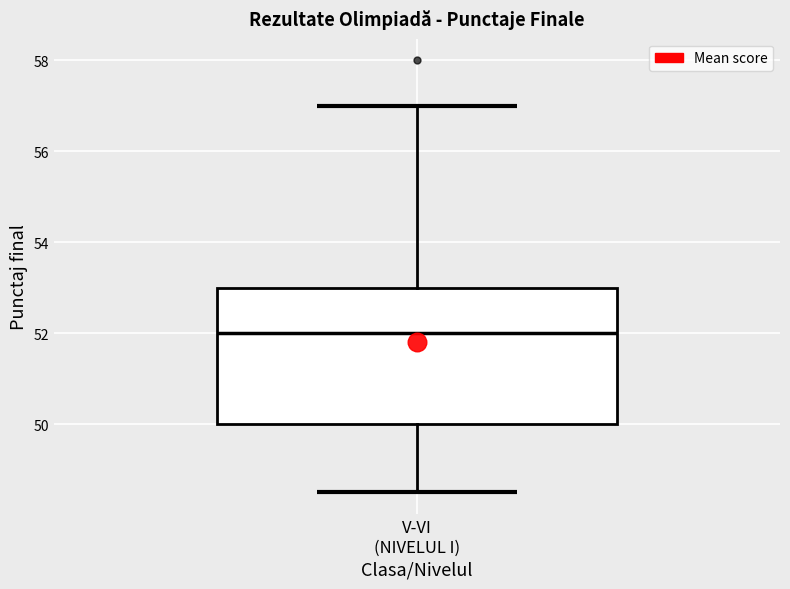

Where does the median line of the box for V-VI (NIVELUL I) sit on the y-axis? The values are not printed on the chart, so give them approximately, as read against the axis.

52.0